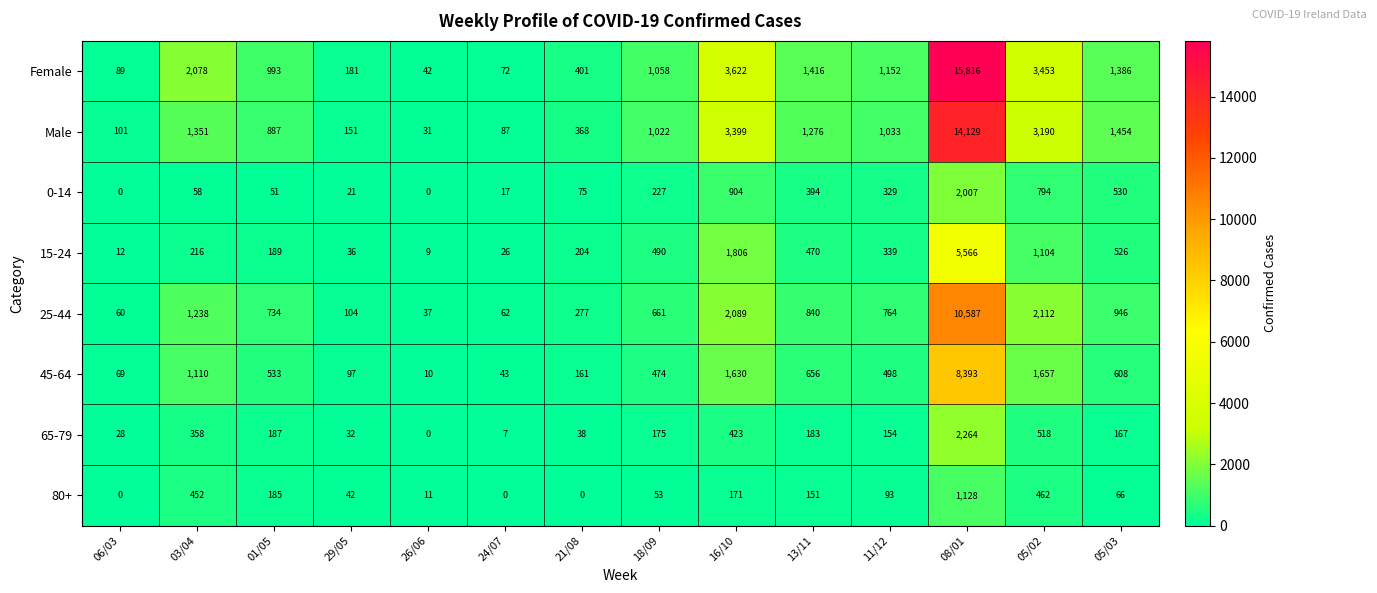

Which series has the largest total across all categories?

Female